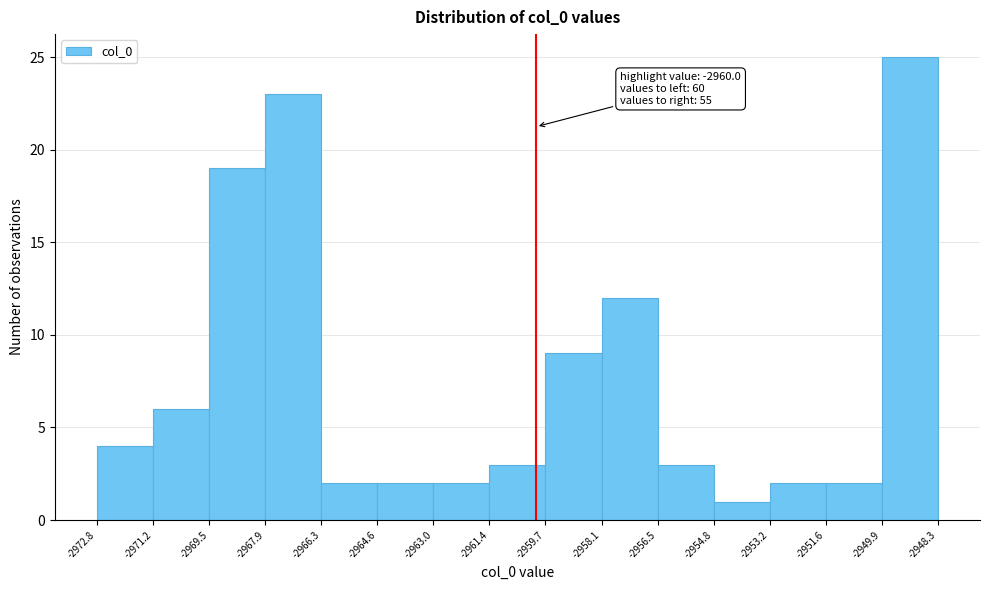

Over which range of the x-axis is the bar tallest?

-2949.9 to -2948.3